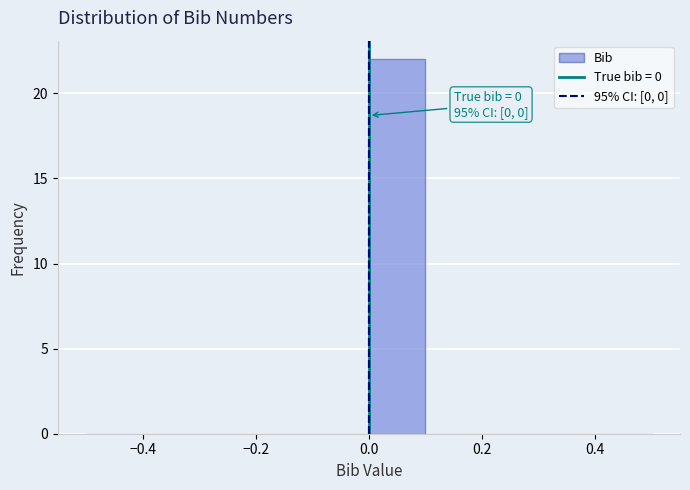

Over which range of the x-axis is the bar tallest?

0.0 to 0.1